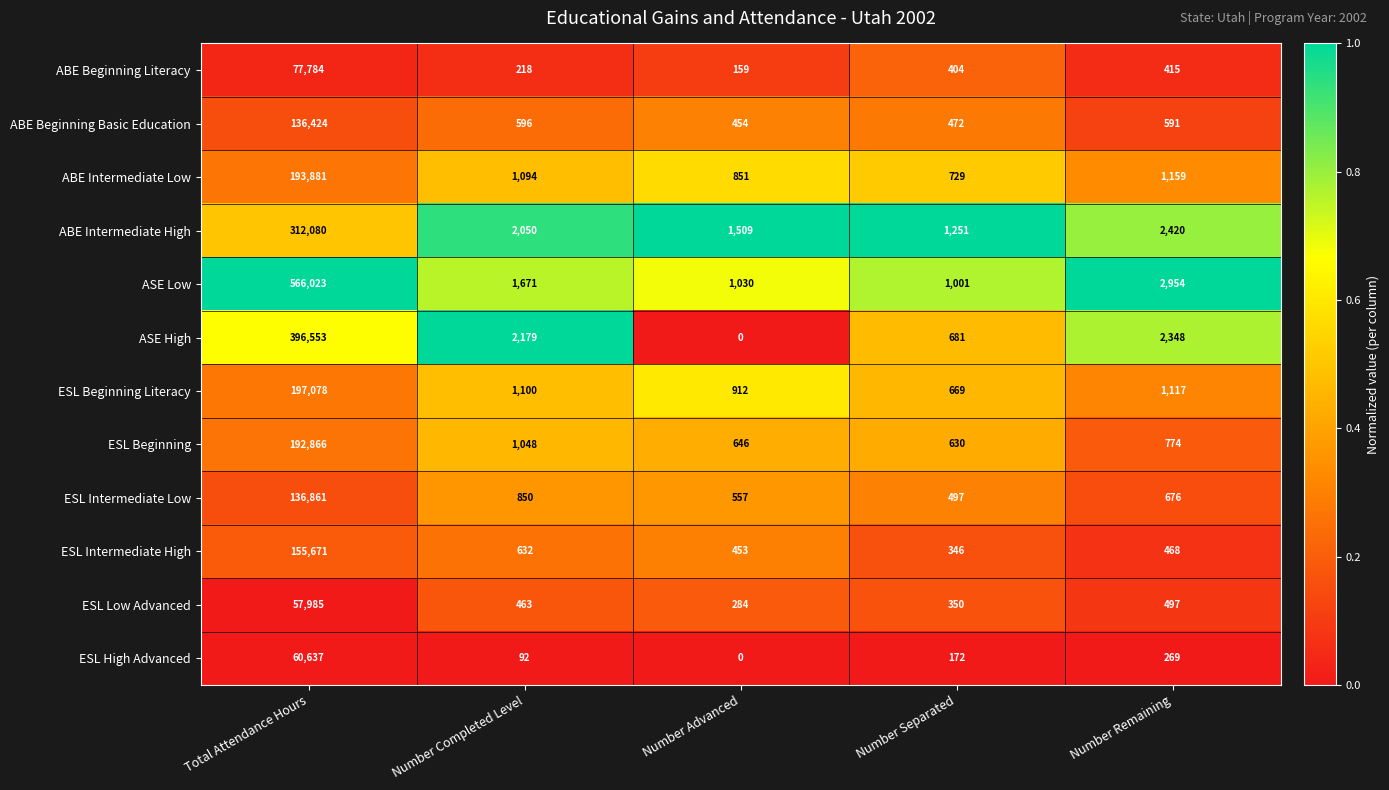

What is the greatest value displayed?

566023